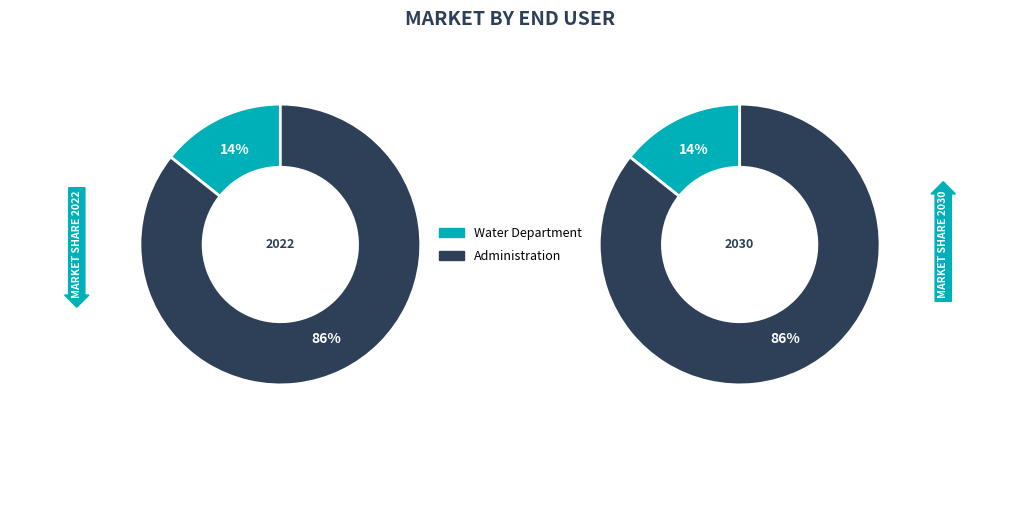

The Administration slice represents 86% of the pie. True or false?

True